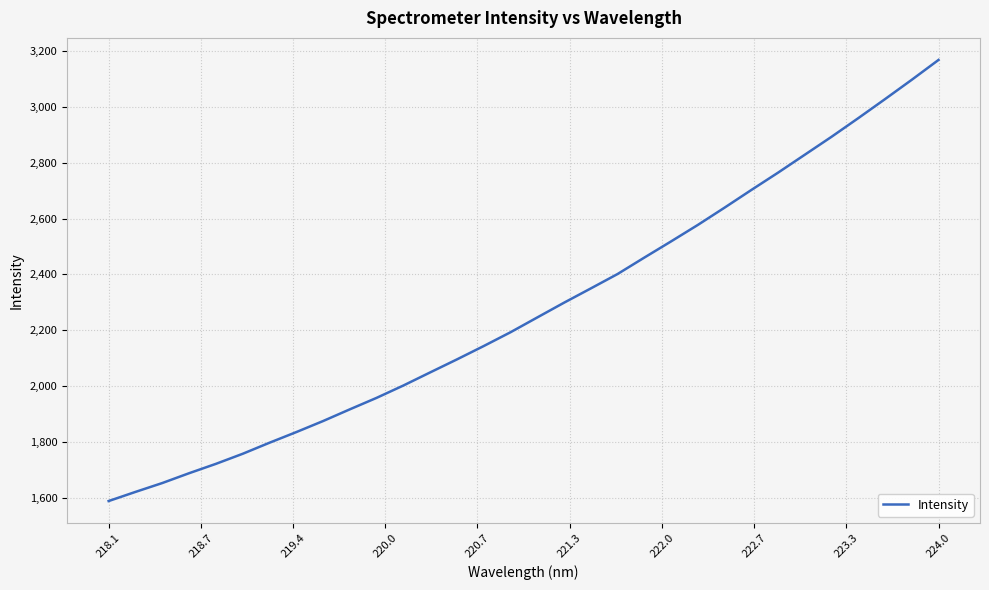

What is the smallest value displayed?

1588.7